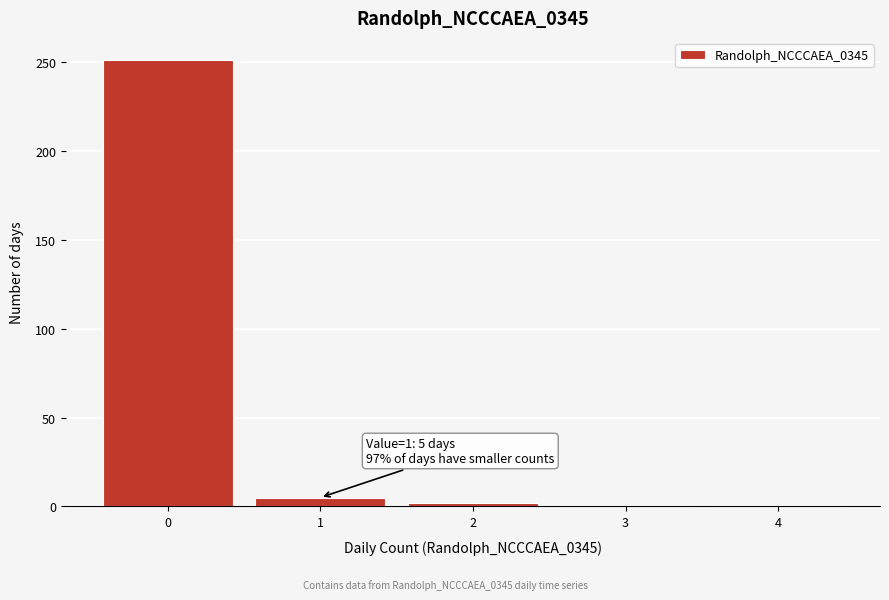

Over which range of the x-axis is the bar tallest?

-0.5 to 0.5